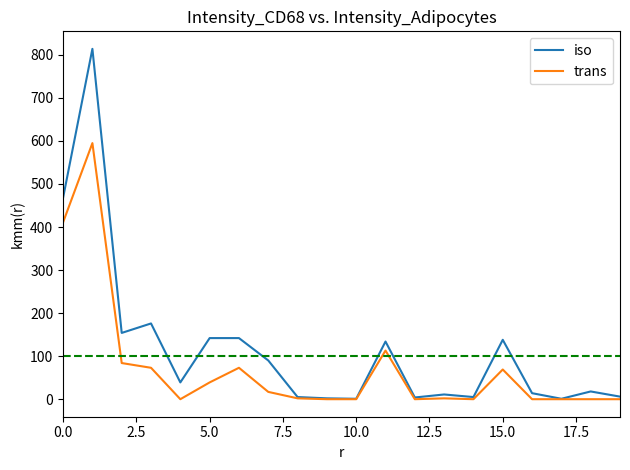

What is the difference between the maximum and minimum values in the iso series?

813